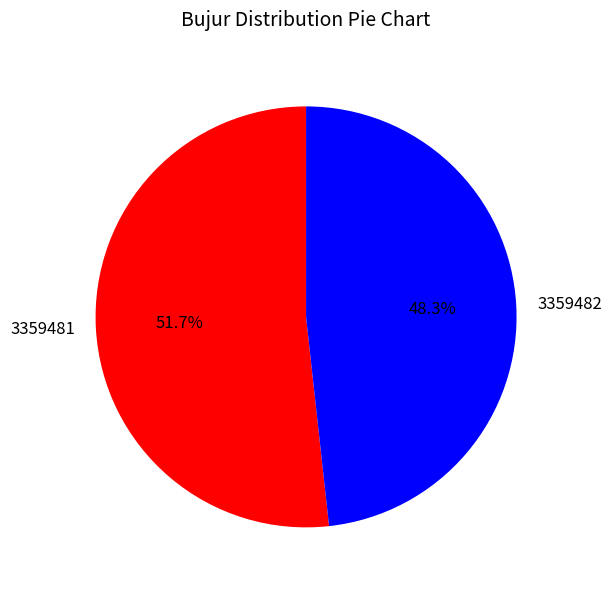

Is it true that 3359482 is 48% of the pie?

True